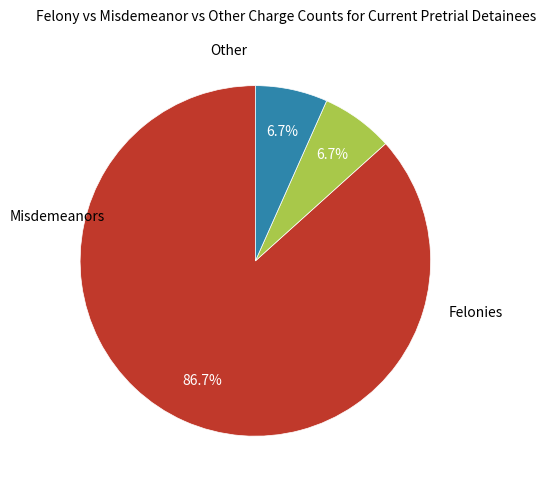

Is there any slice that represents more than half of the pie?

Yes